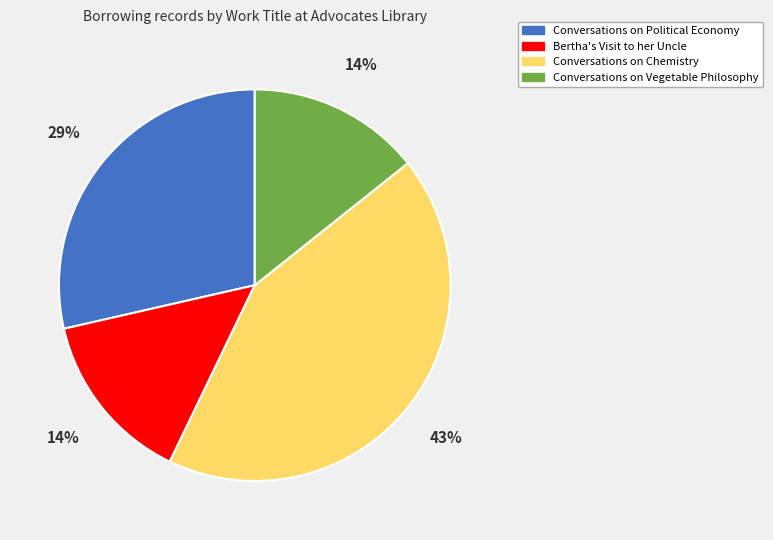

Is it true that Bertha's Visit to her Uncle is 14% of the pie?

True